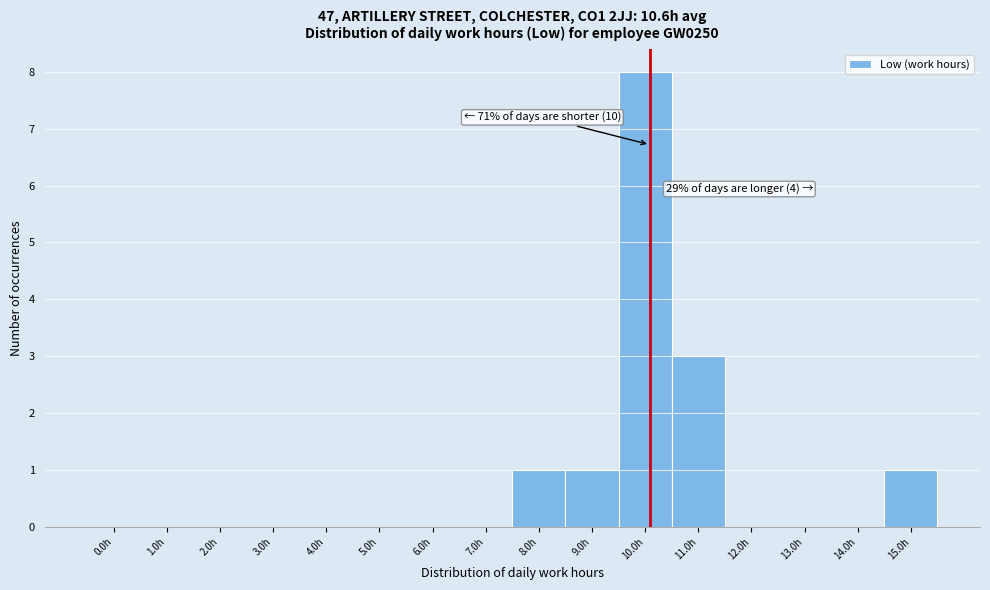

Reading left to right, extract all data points from this chart.

0.0h=0	1.0h=0	2.0h=0	3.0h=0	4.0h=0	5.0h=0	6.0h=0	7.0h=0	8.0h=1	9.0h=1	10.0h=8	11.0h=3	12.0h=0	13.0h=0	14.0h=0	15.0h=1